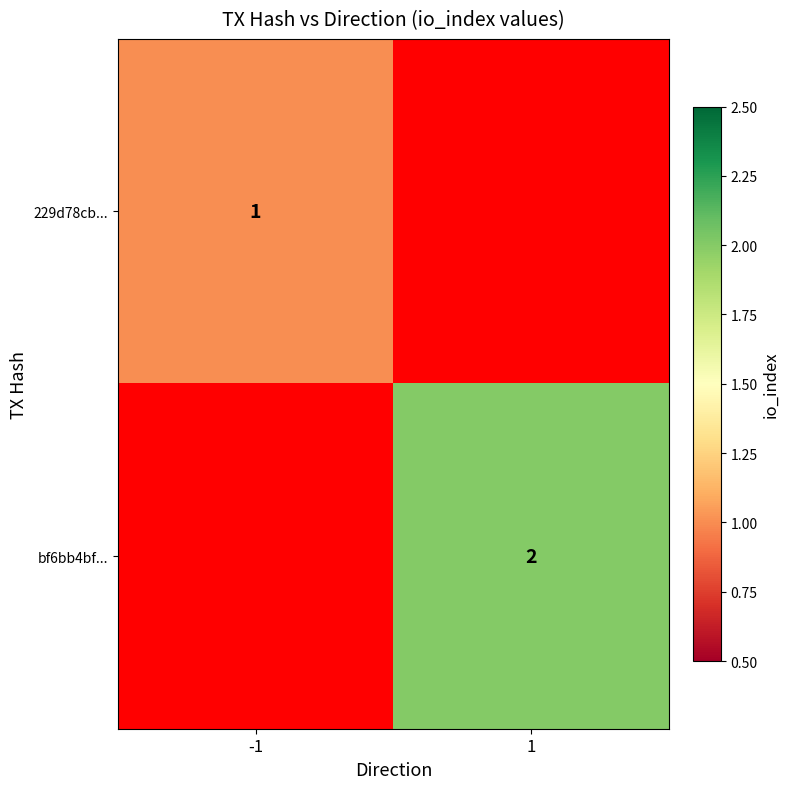

The value of 229d78cb... at -1 is 2. True or false?

False